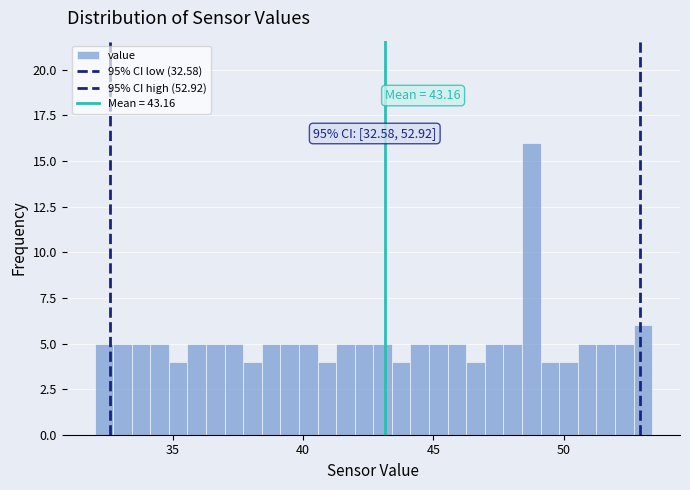

Around what value on the x-axis is the tallest bar? Give the approximate position of its centre, as read against the axis.

49.0